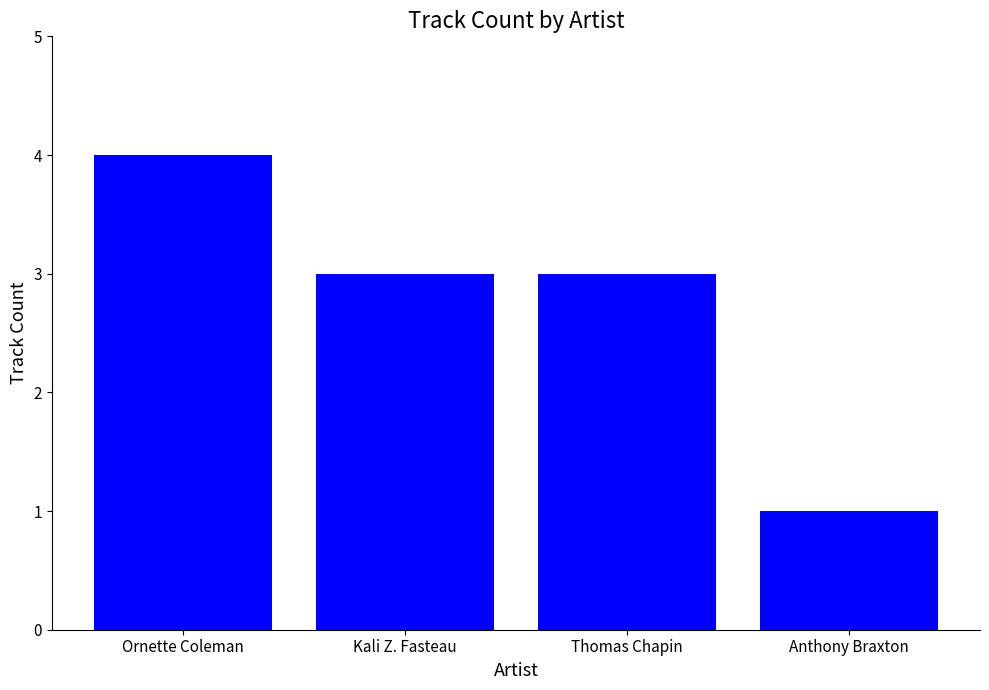

Are the bars grouped side by side (vs. stacked)?

No